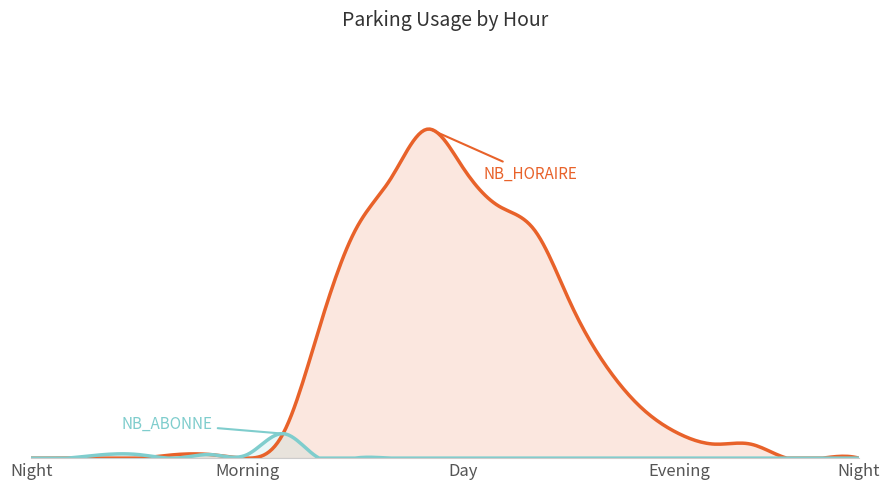

What is the greatest value displayed?

94